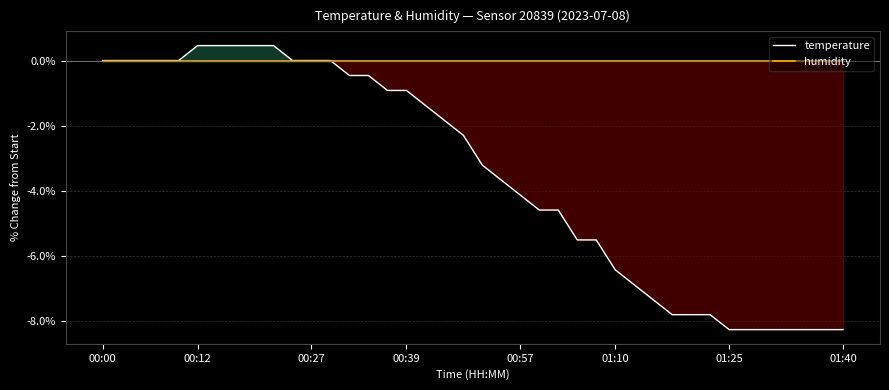

What position from the left is 36?

37